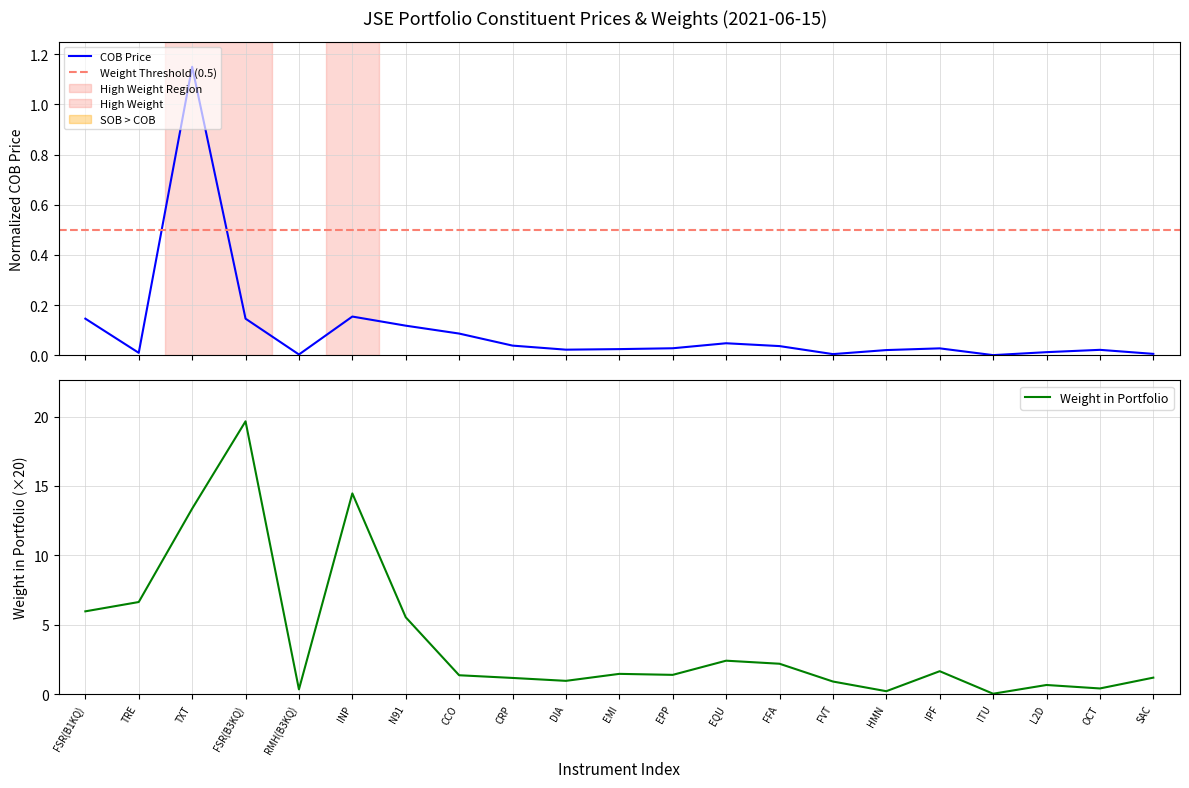

What is the label of the 2nd point from the right?

OCT